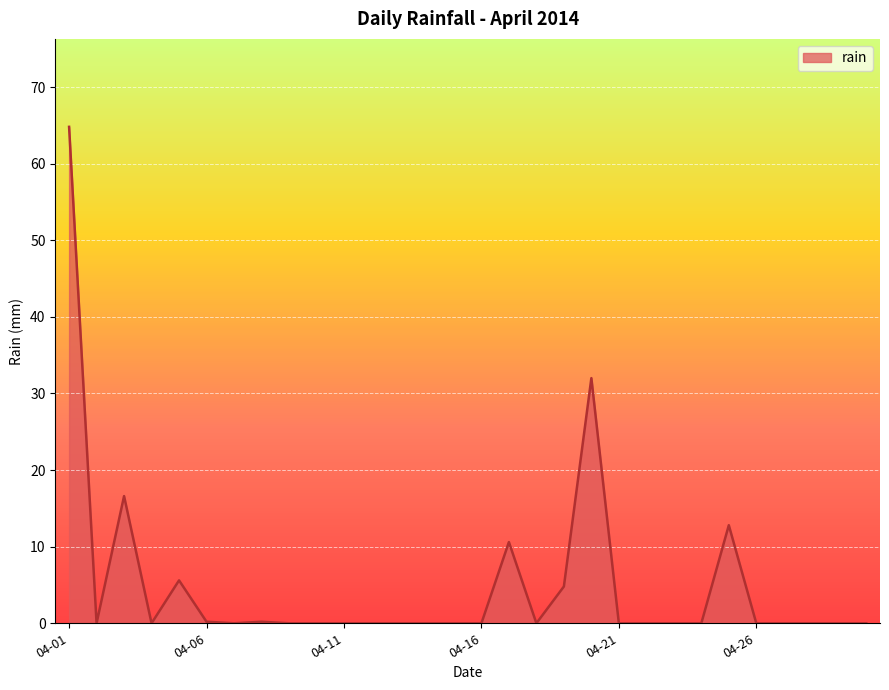

What is the difference between the maximum and minimum values?

64.8